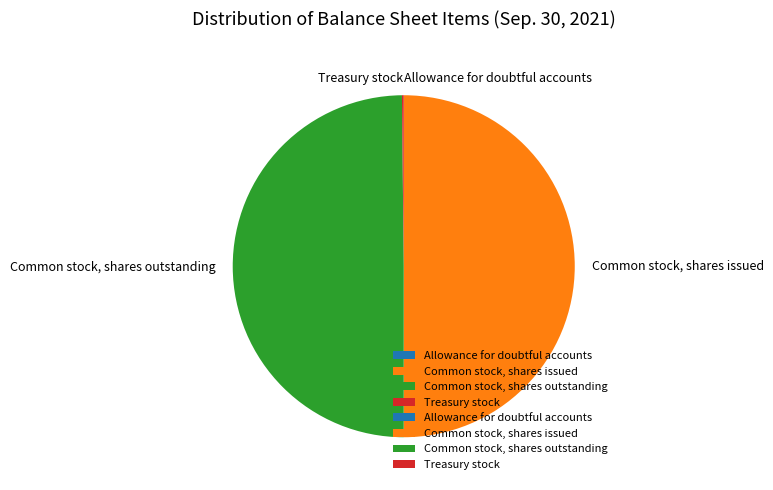

Approximately how many times larger is the value at Common stock, shares issued compared to Common stock, shares outstanding?

1.0